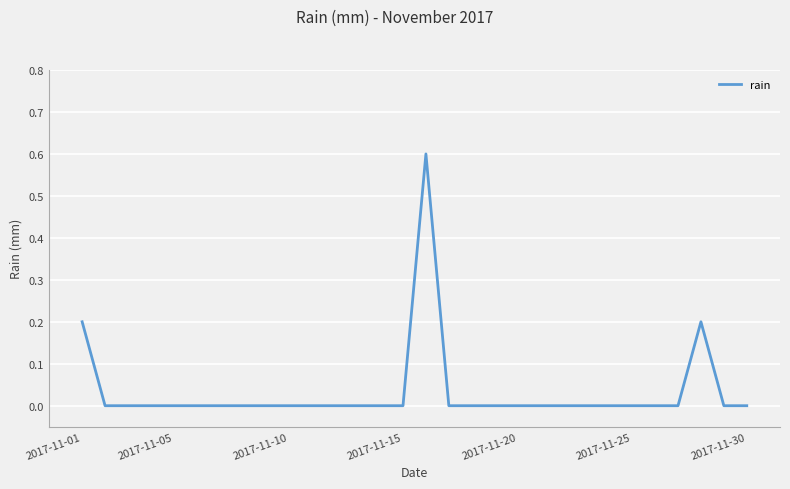

What is the difference between the maximum and minimum values?

0.6